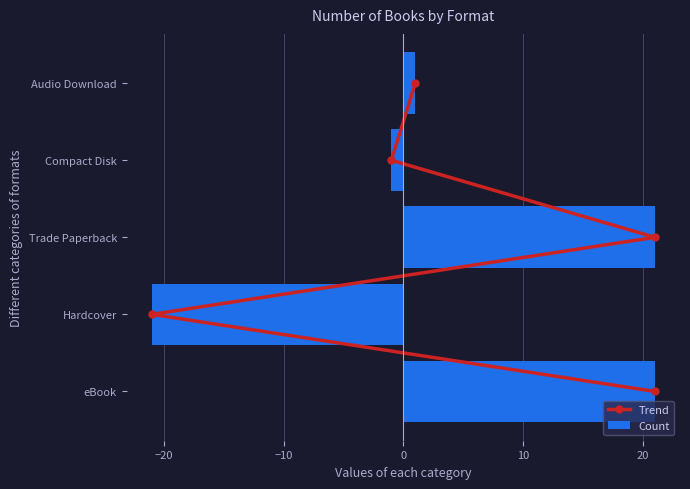

Are the bars grouped side by side (vs. stacked)?

Yes